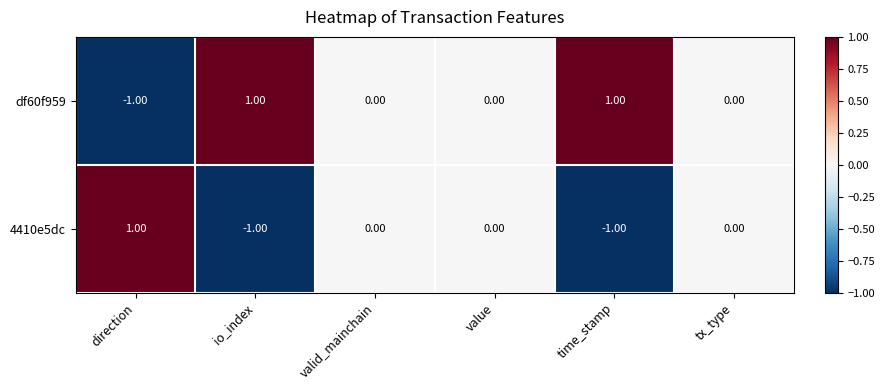

Rank the series by their average value, from lowest to highest.

4410e5dc, df60f959